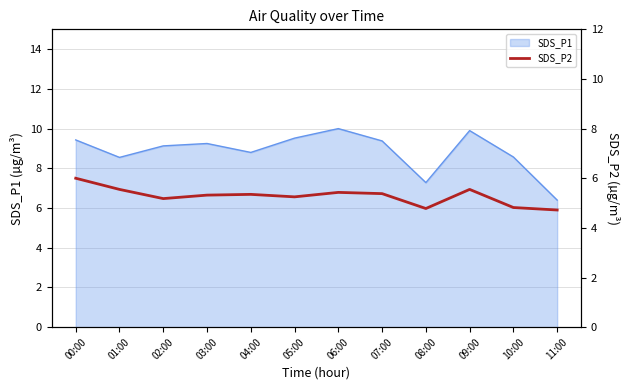

Count the values in the range 5 to 6.

9